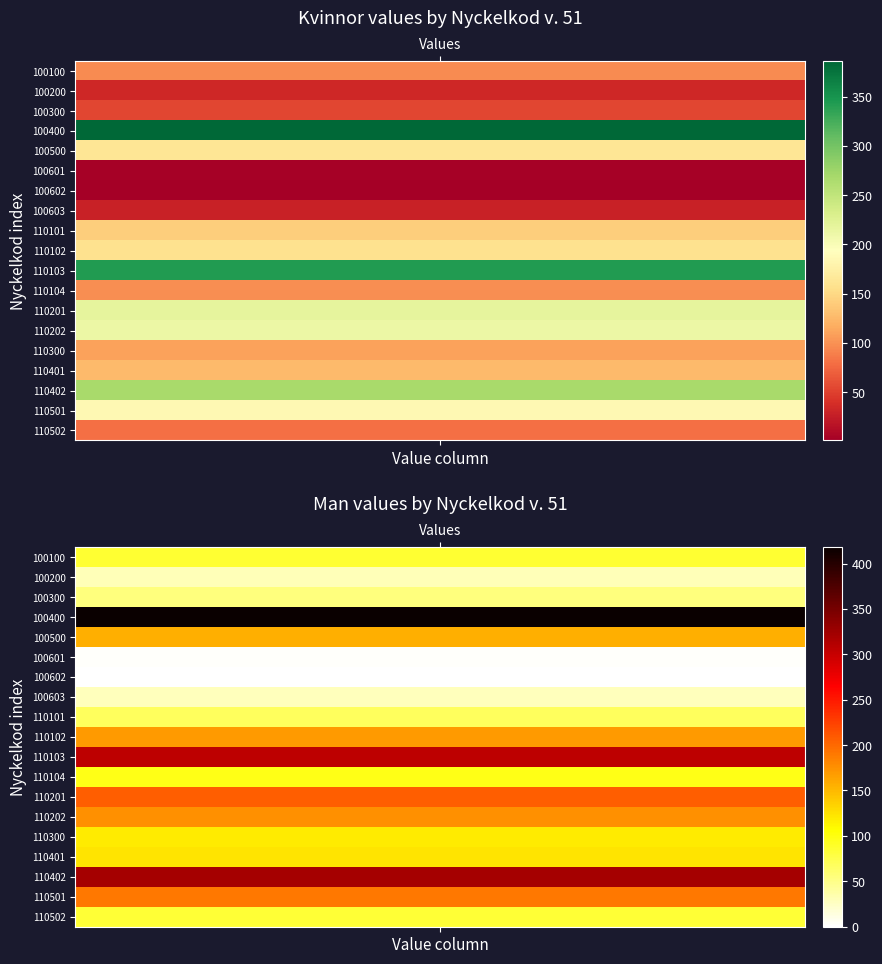

Count the number of data series in this chart.

19